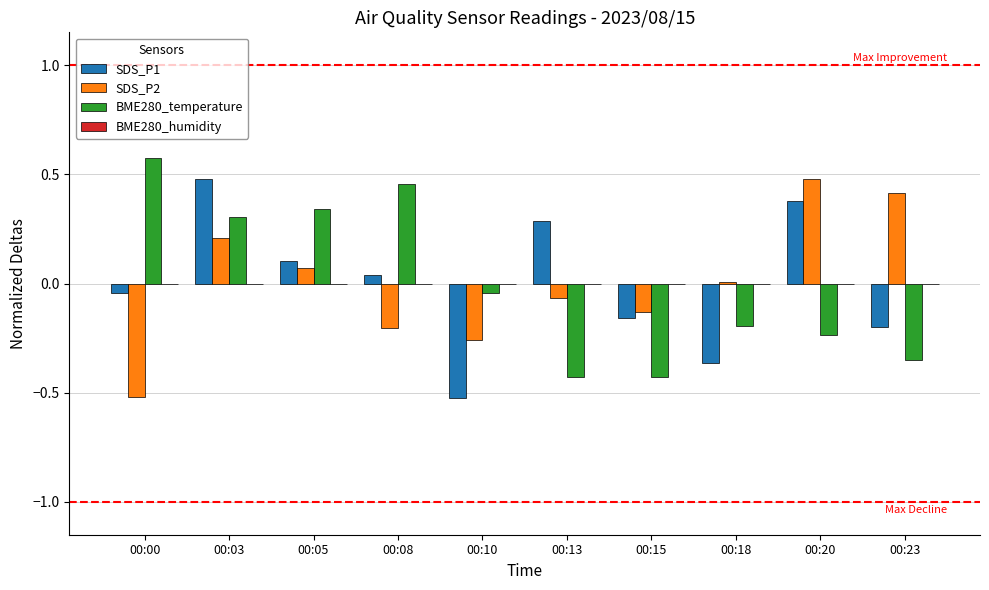

Is it true that SDS_P1 equals -0.0 at 00:00?

True